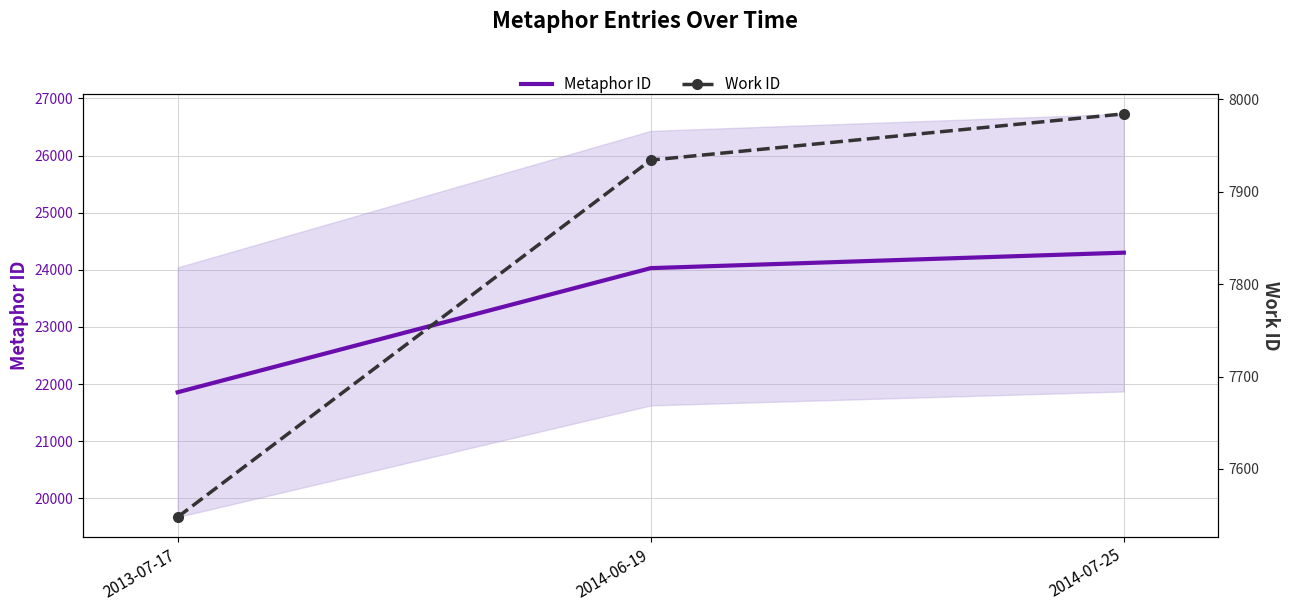

Between 2013-07-17 and 2014-06-19, which series saw the biggest shift?

Metaphor ID